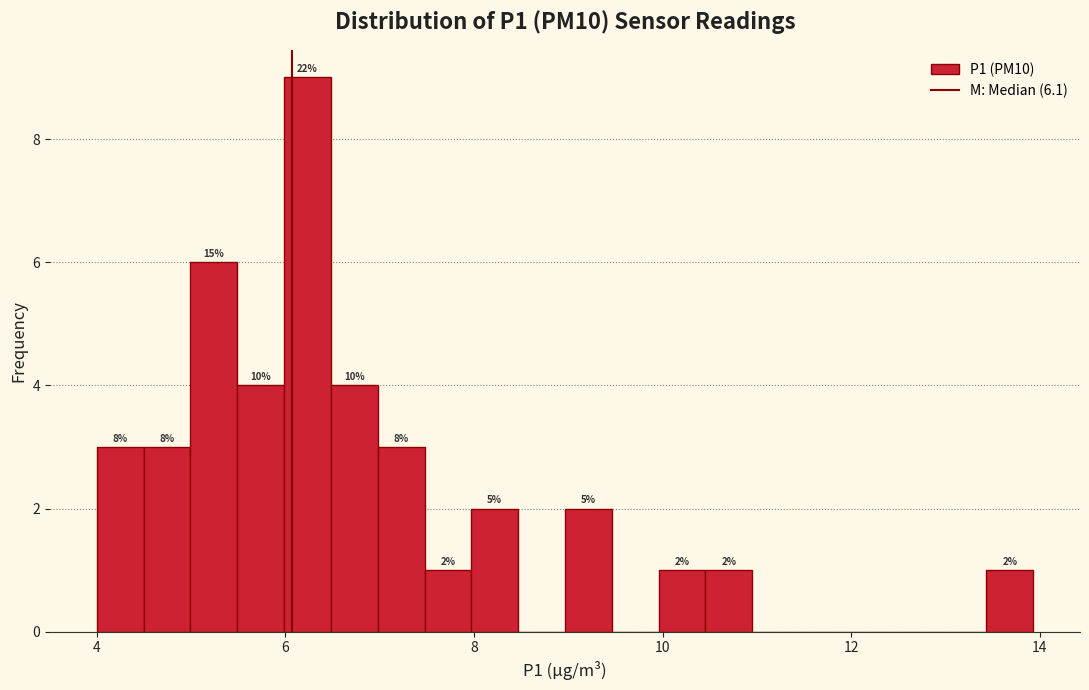

Read against the x-axis, roughly where is the centre of the tallest bar?

6.2